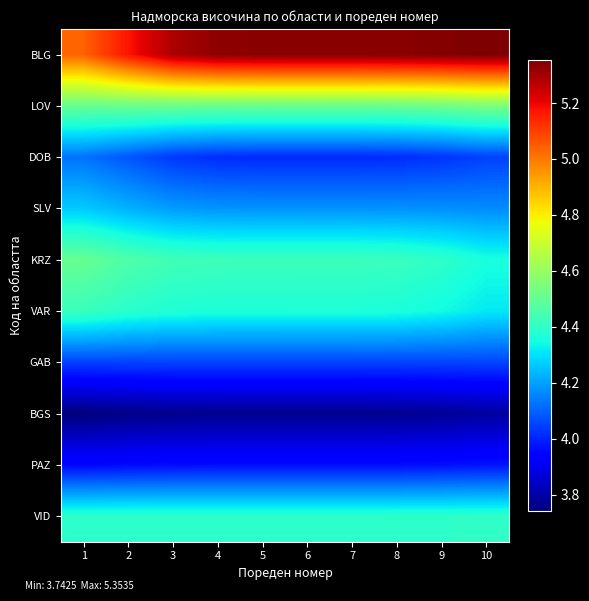

Between 1 and 9, which is larger?

9